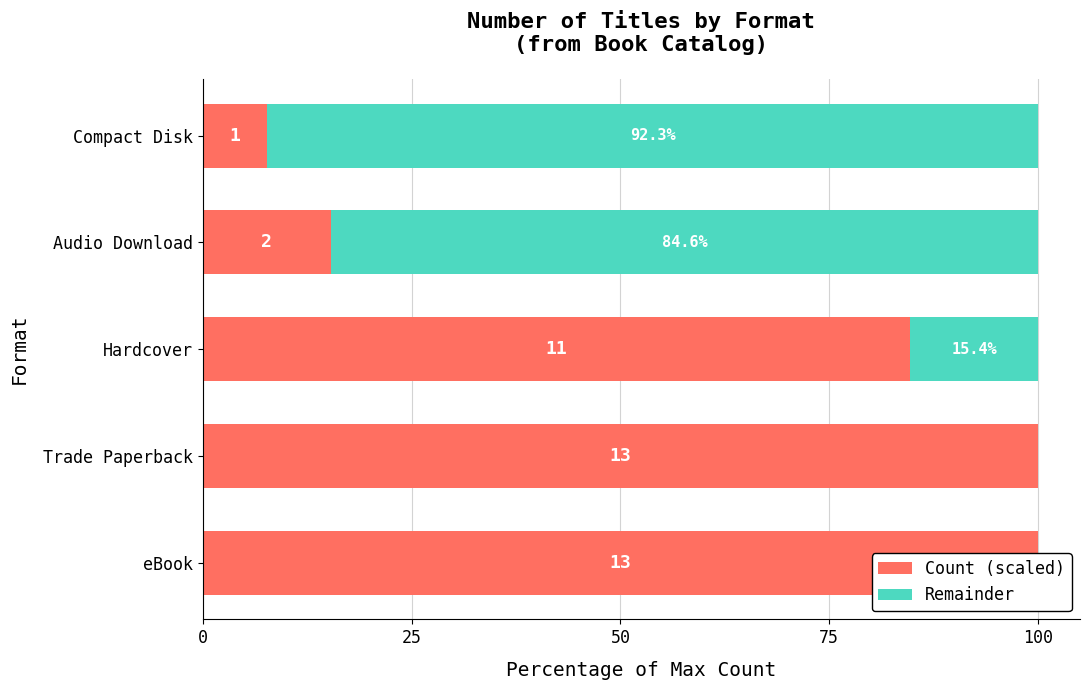

What are all the series names shown in the legend?

Count (scaled), Remainder